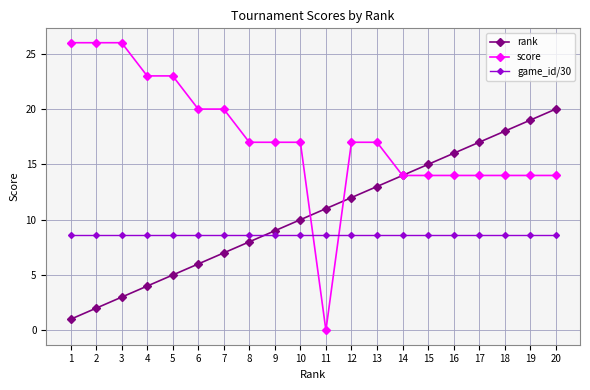

What are all the series names shown in the legend?

rank, score, game_id/30